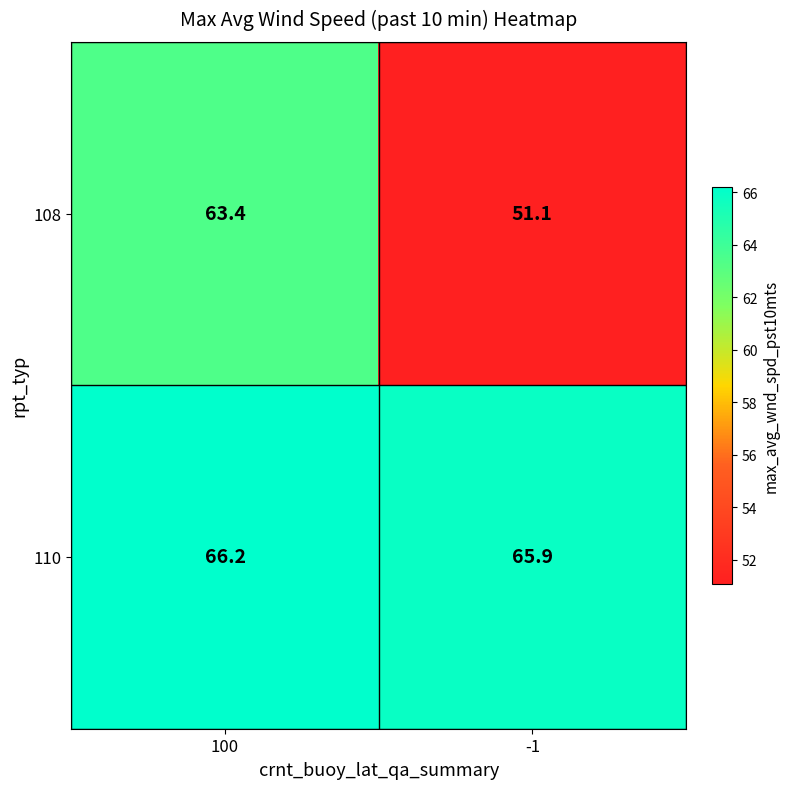

List the labels in order of 110 value, smallest first.

-1, 100